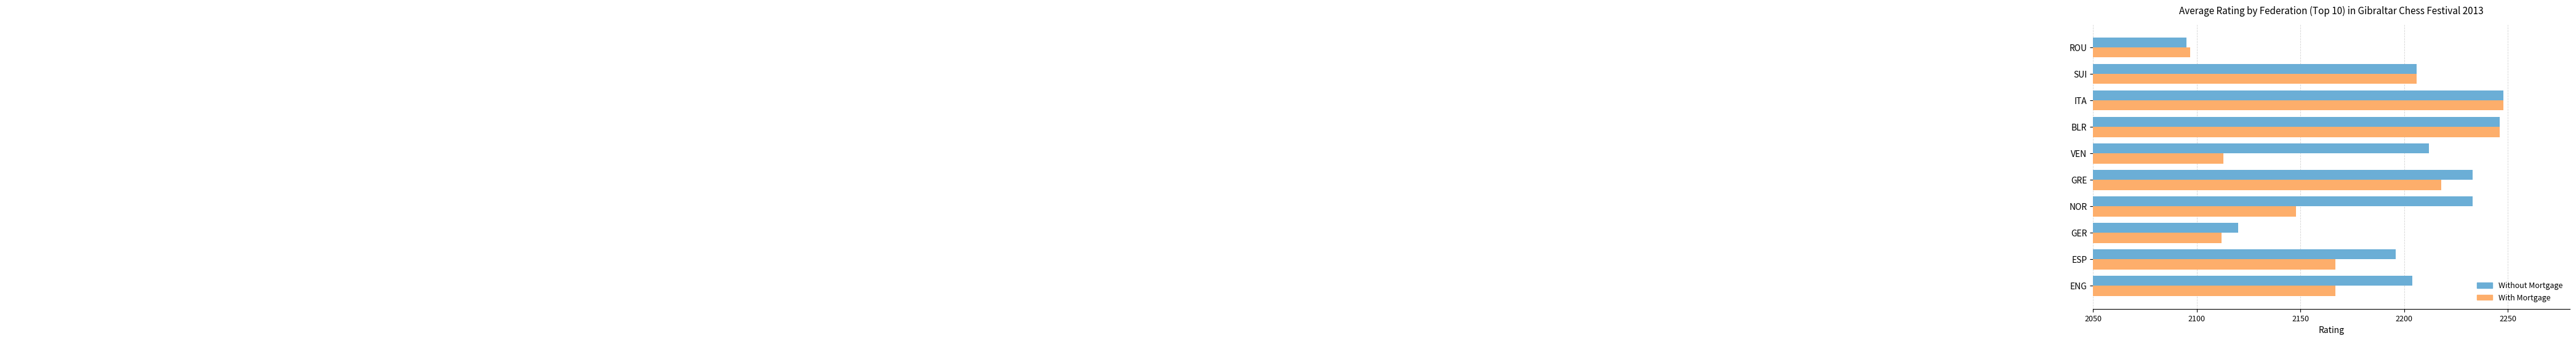

Which series has the largest range (max minus min)?

Without Mortgage